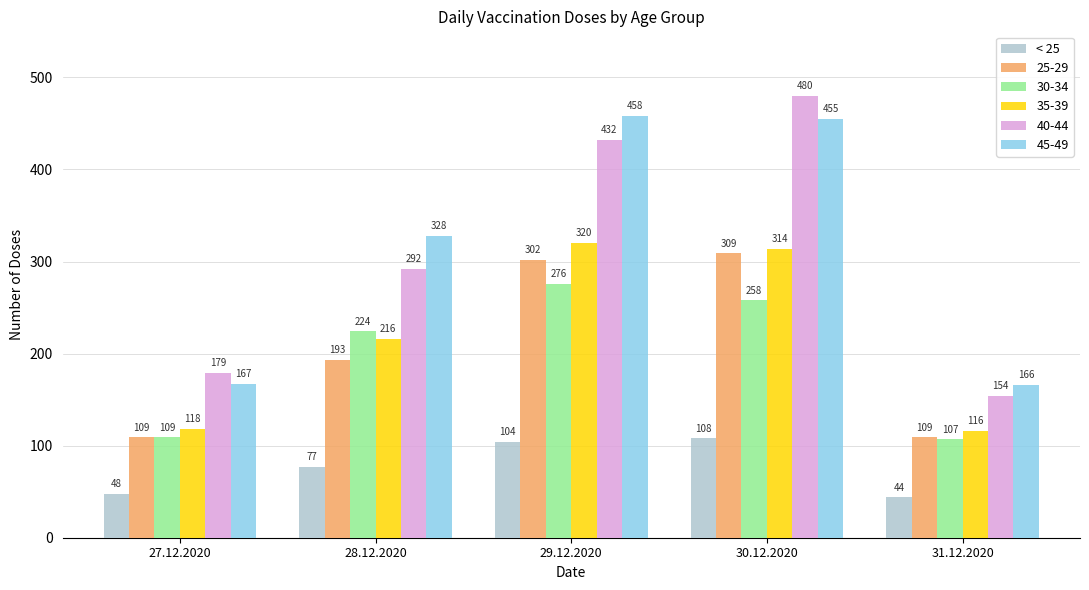

Rank the categories by 35-39 value from highest to lowest.

29.12.2020, 30.12.2020, 28.12.2020, 27.12.2020, 31.12.2020